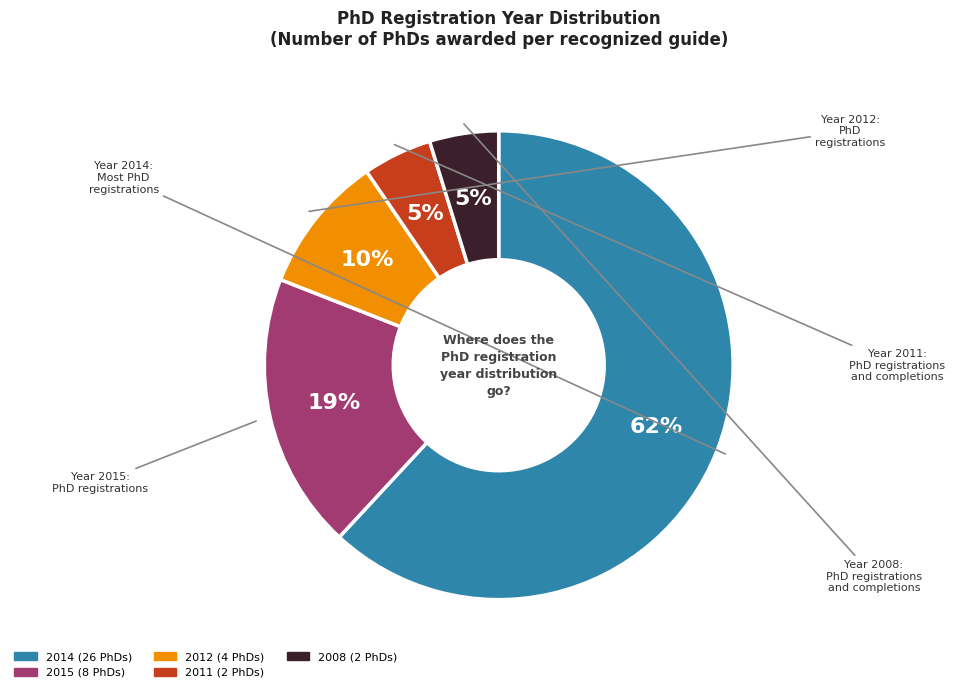

To the nearest percent, what is the average slice percentage?

20%